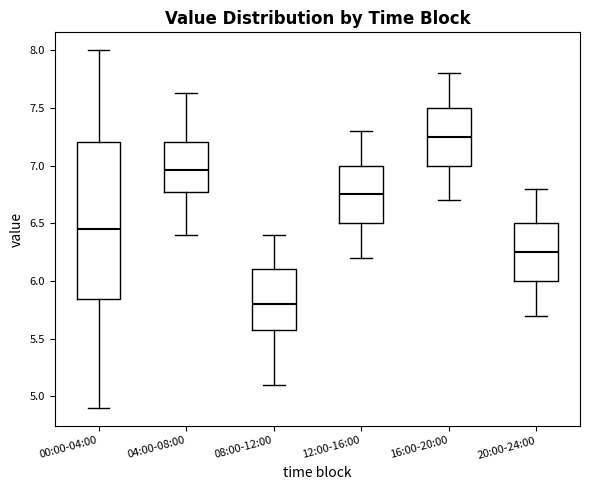

Comparing the boxes themselves (not the whiskers), which one is the tallest?

00:00-04:00